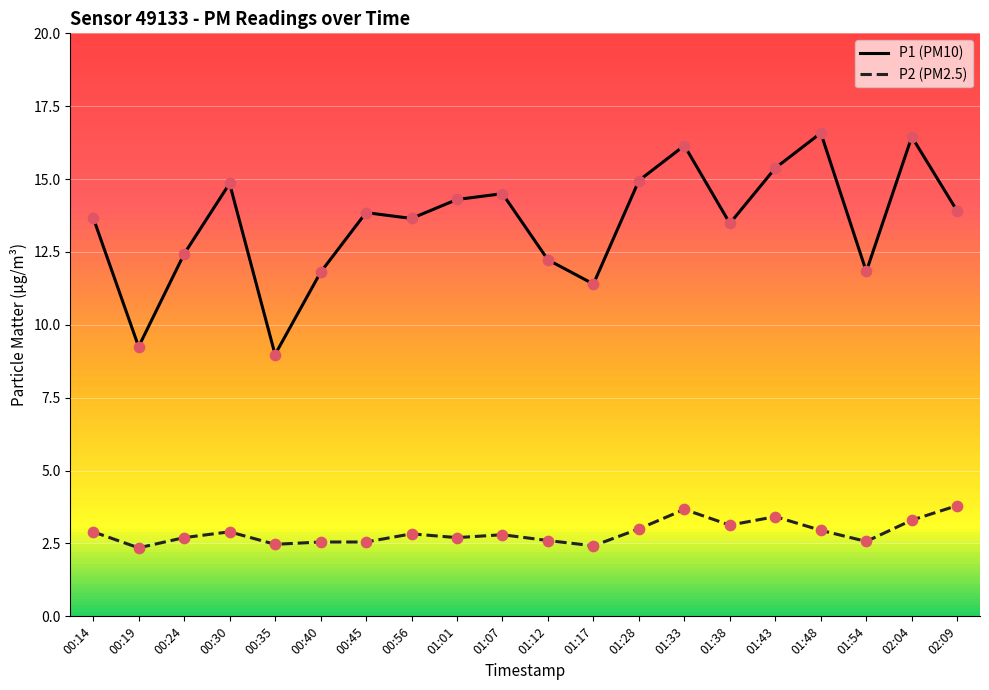

At how many categories does at least one series exceed 7?

20